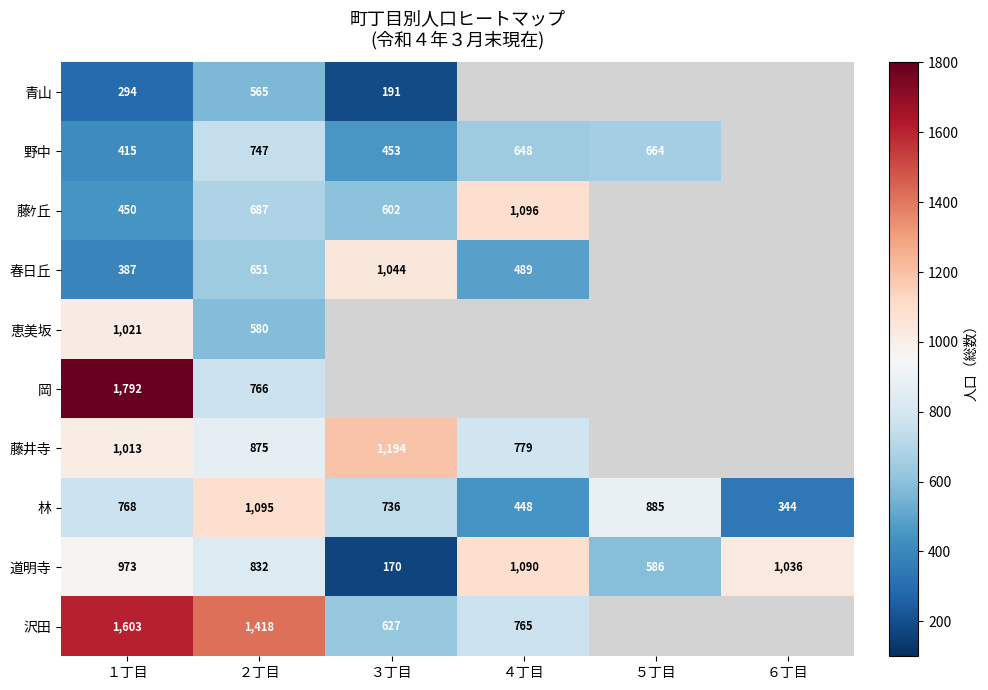

The 野中 series shows 664 at ５丁目. True or false?

True